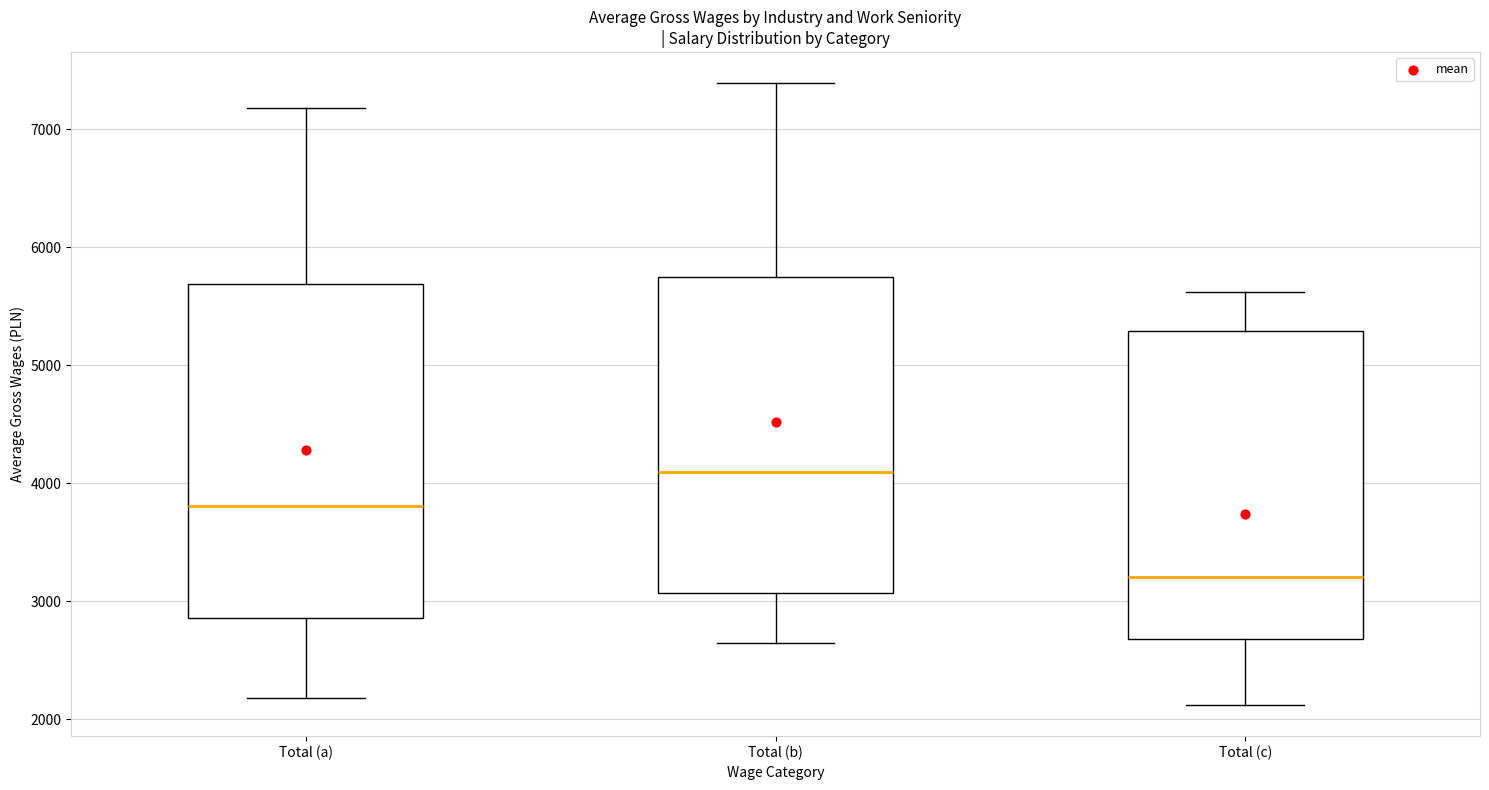

Reading left to right, read every box against the y-axis: the position of its median line, the range the box covers, and the ends of its whiskers. The values are not printed on the chart, so give them approximately, as read against the axis.

Total (a): median 3800, box 2900 to 5700, whiskers 2200 to 7200
Total (b): median 4100, box 3100 to 5700, whiskers 2600 to 7400
Total (c): median 3200, box 2700 to 5300, whiskers 2100 to 5600